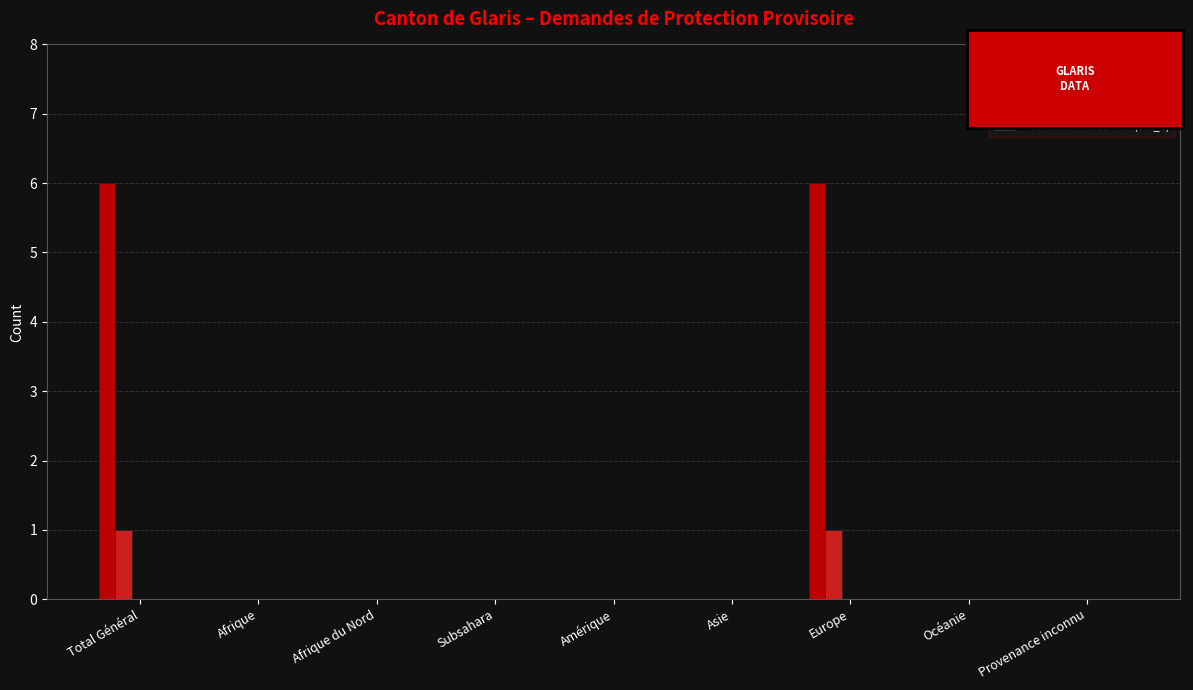

The value of Taux protection (col_7) at Afrique is 0. True or false?

True